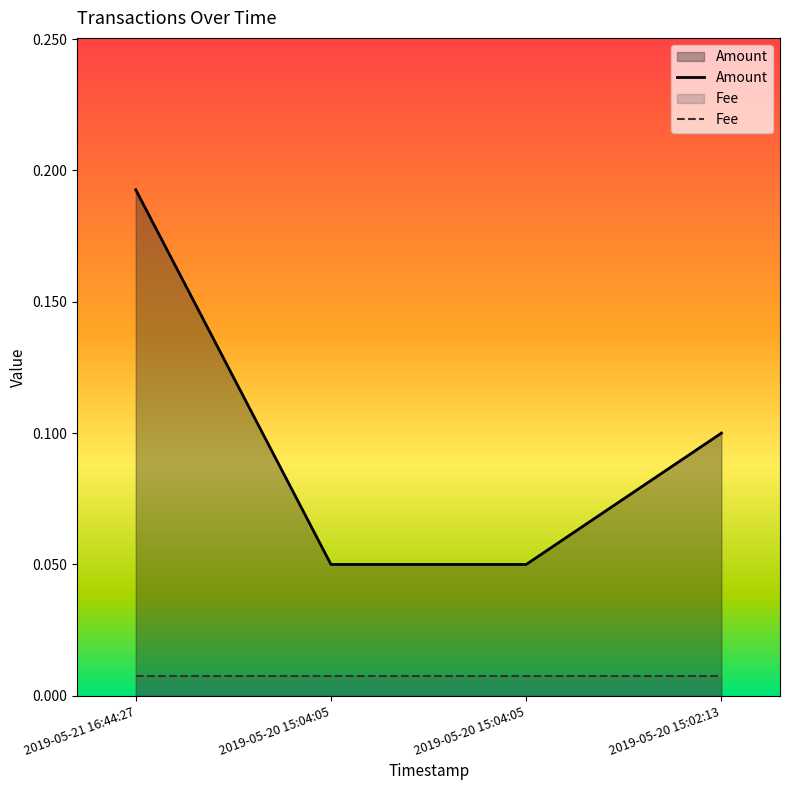

What is the maximum value shown in the chart?

0.2